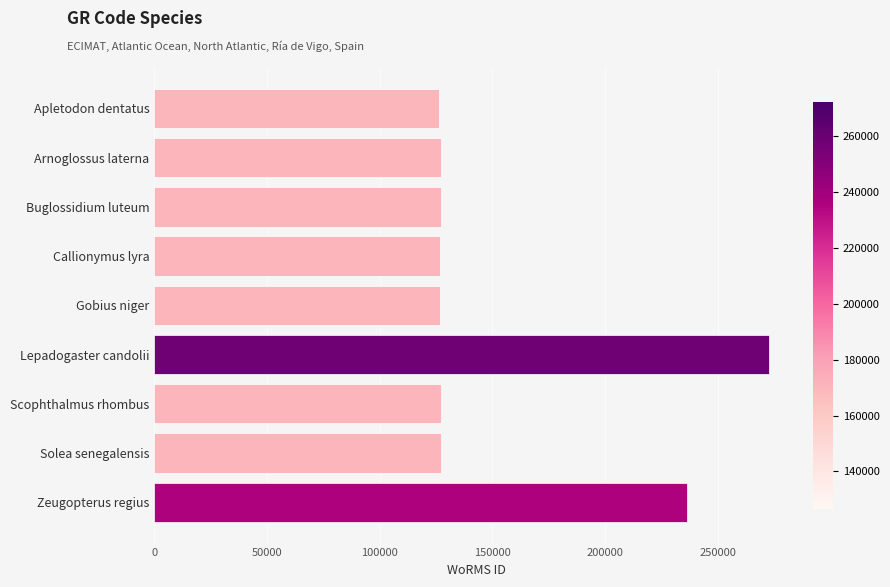

Which label corresponds to the largest value in the chart?

Lepadogaster candolii